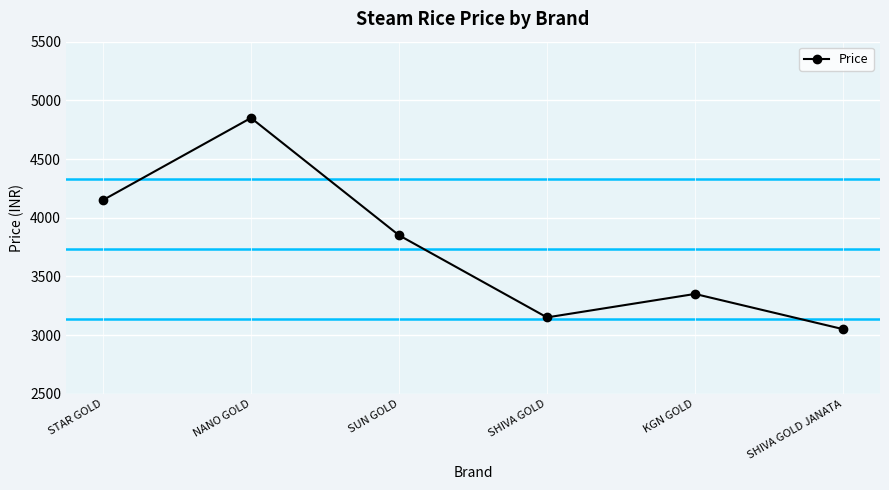

How many categories are shown in the chart?

6